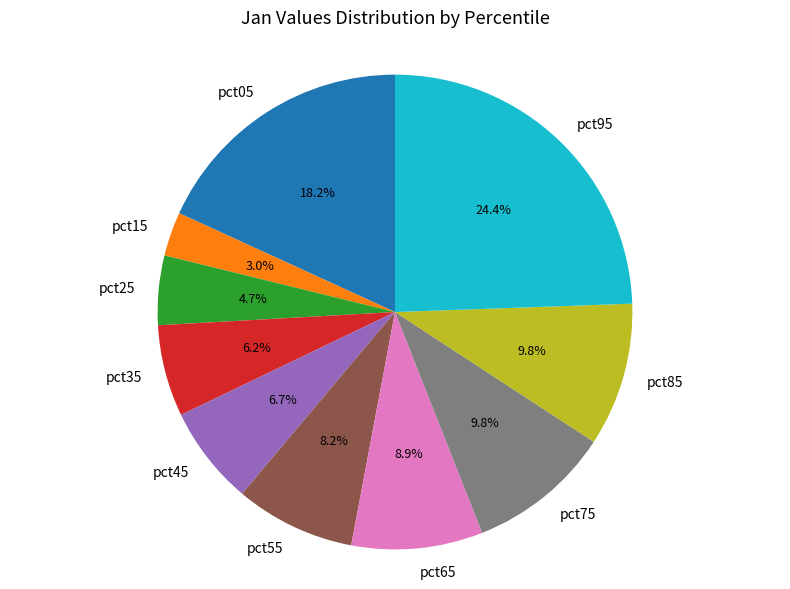

Combined, what portion of the pie is pct55 and pct25?

12.9%